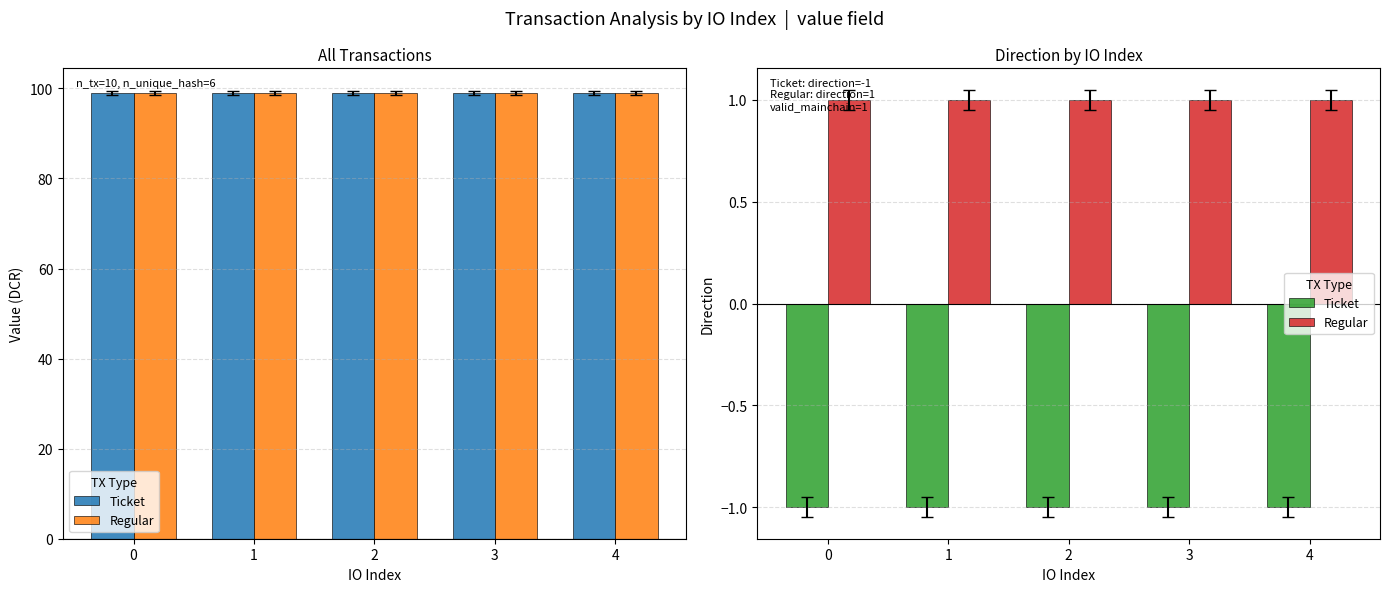

List the series in order of their overall mean, lowest first.

Ticket, Regular